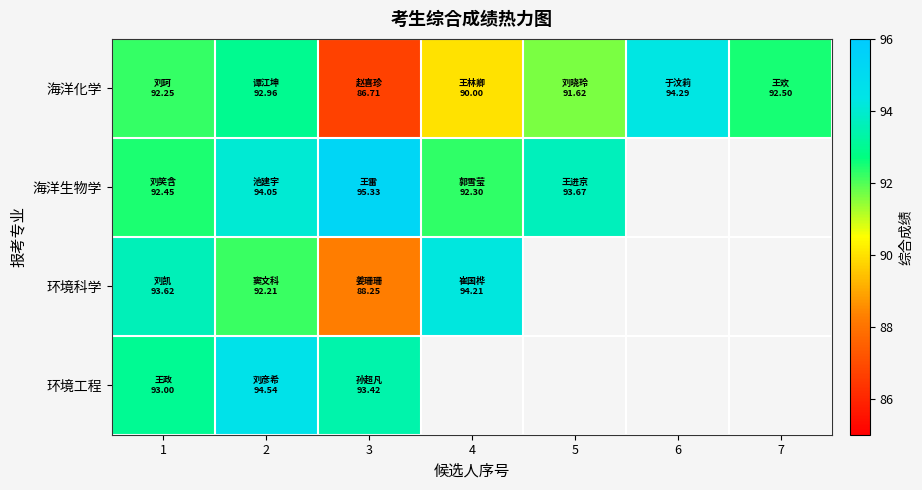

Rank the categories by 海洋化学 value from lowest to highest.

3, 4, 5, 1, 7, 2, 6